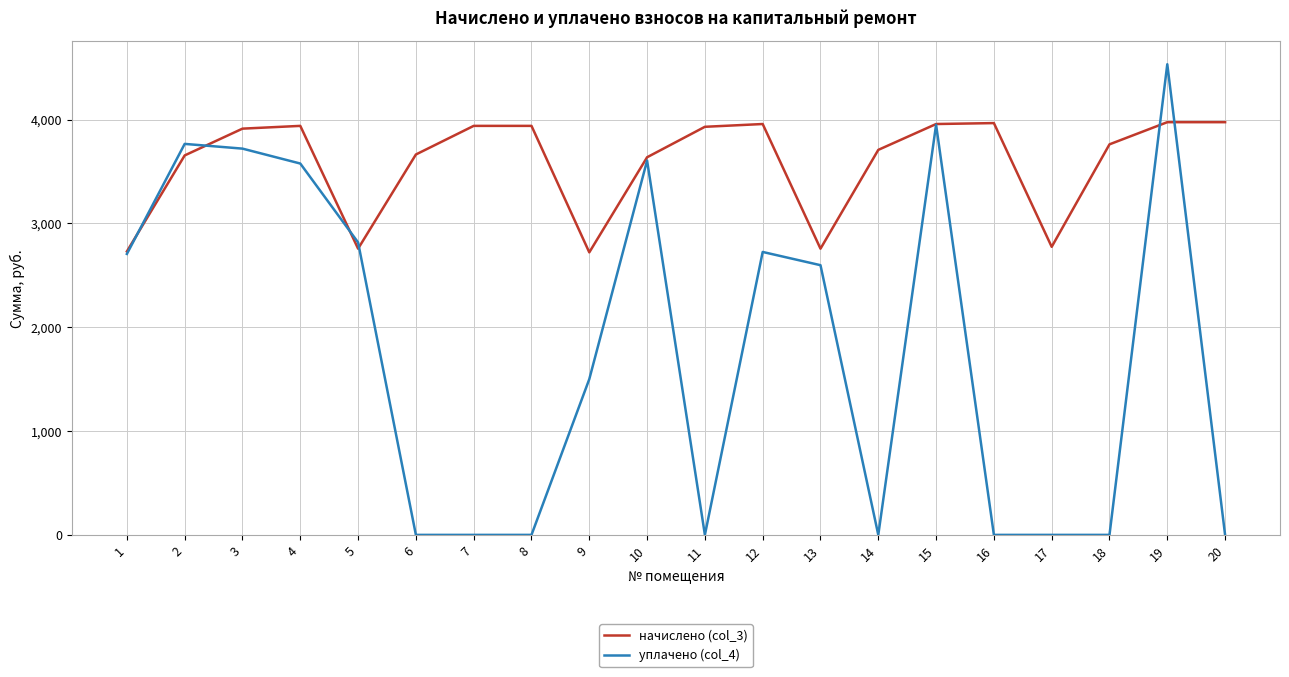

Rank the series by their average value, from lowest to highest.

уплачено (col_4), начислено (col_3)